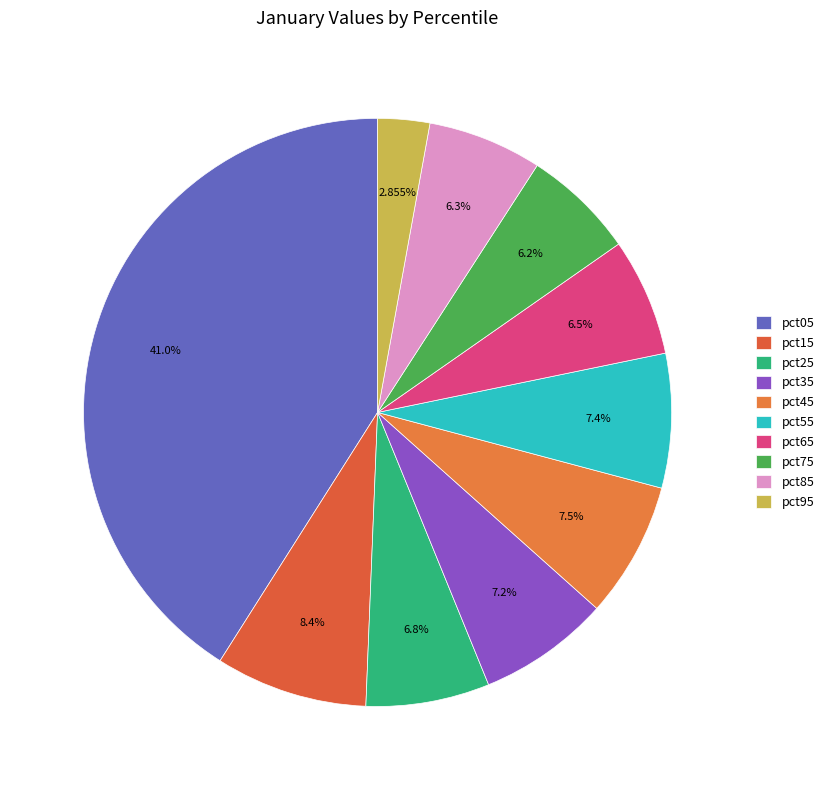

Count the number of slices in the pie.

10